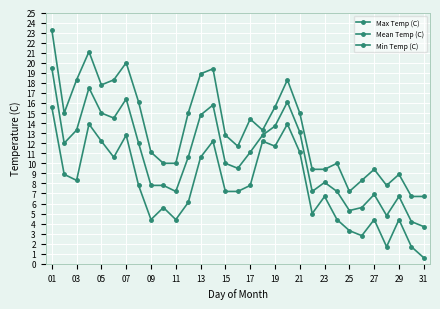

True or false: Mean Temp (C) and Min Temp (C) cross at least once.

False